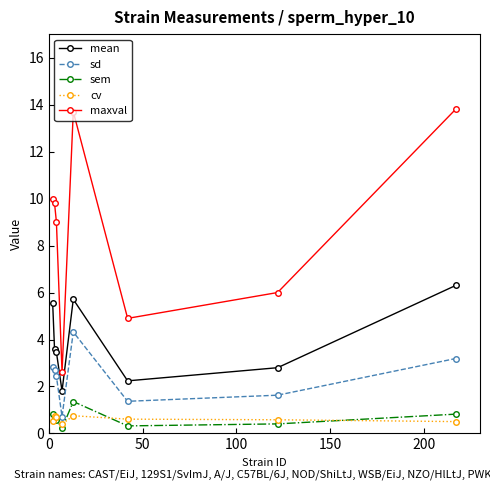

What are all the series names shown in the legend?

mean, sd, sem, cv, maxval